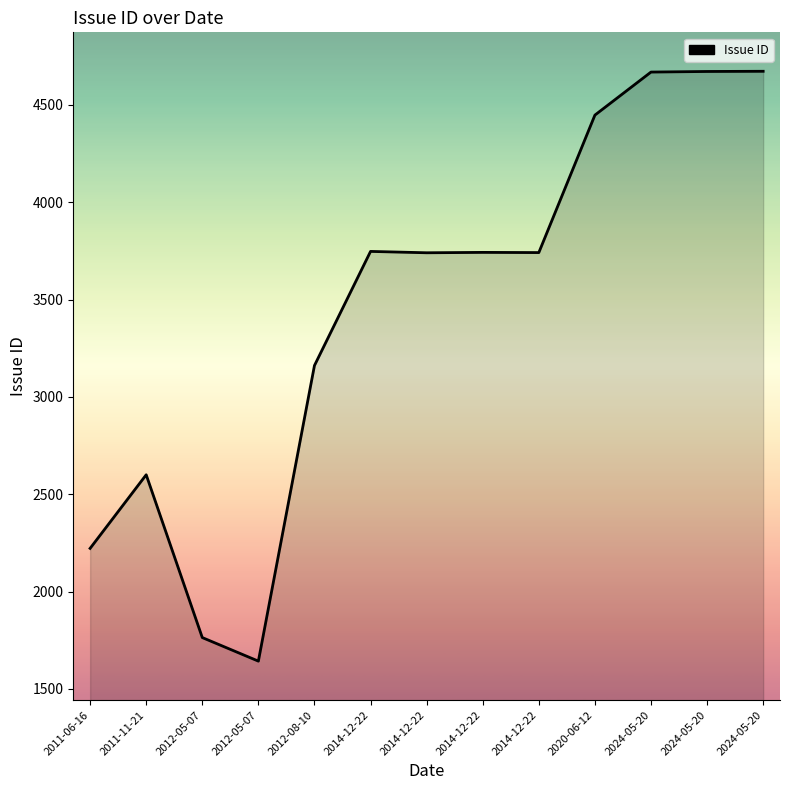

What is the average value?

3448